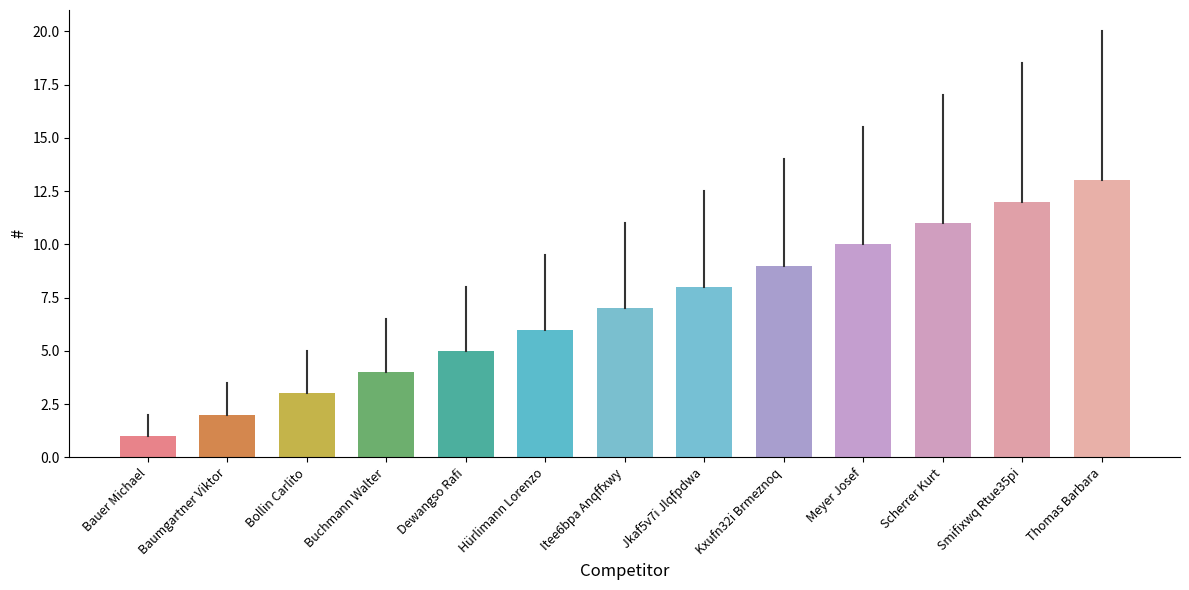

What is the approximate value at Jkaf5v7i Jlqfpdwa, to the nearest 5?

10